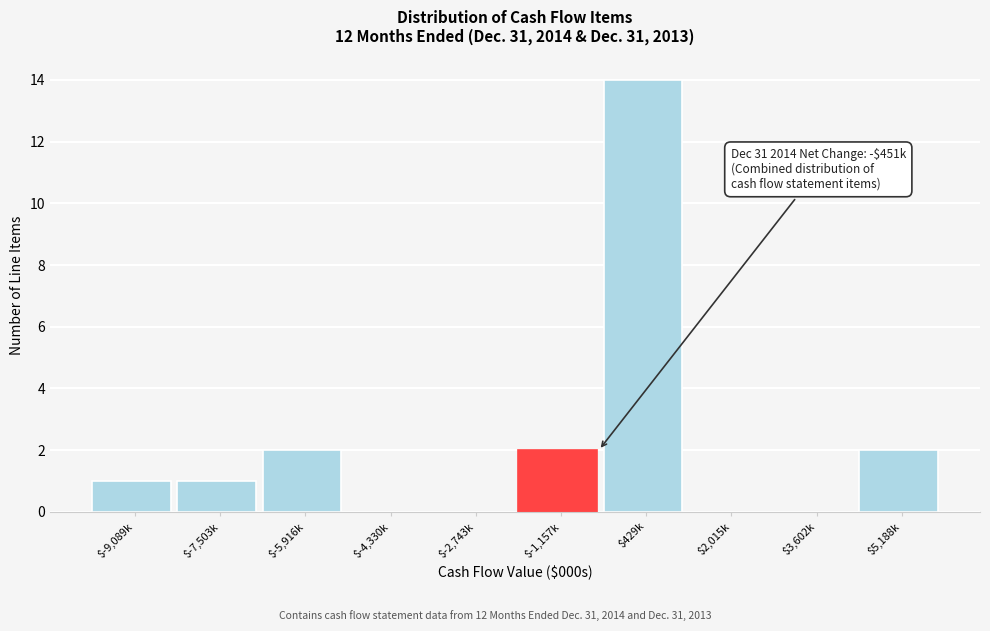

The chart shows a value of 2 at $5,188k. True or false?

True